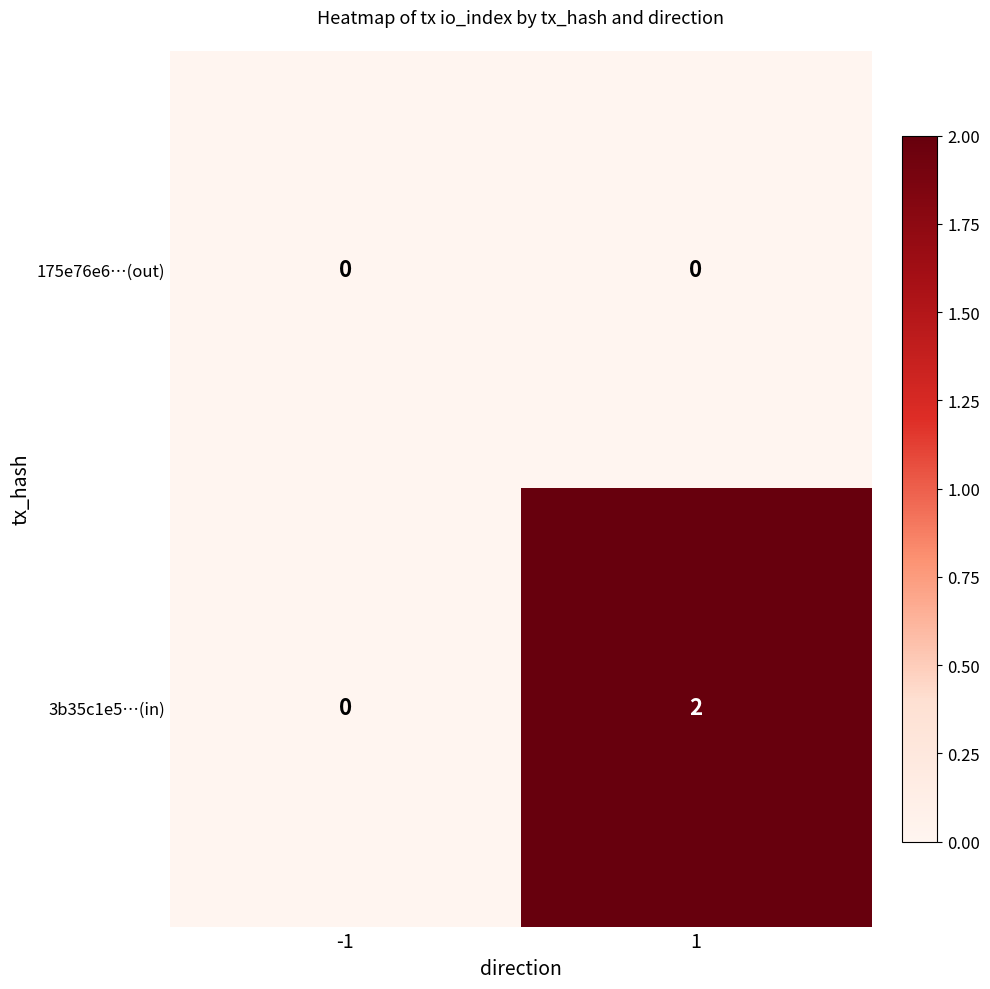

The 175e76e6…(out) series shows 0 at -1. True or false?

True